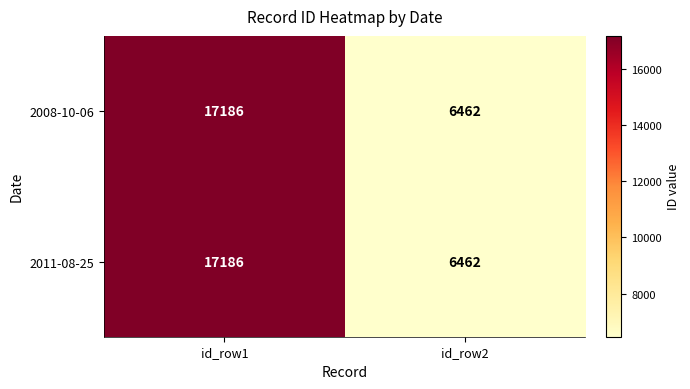

How many values in the 2008-10-06 series are below 17186?

1